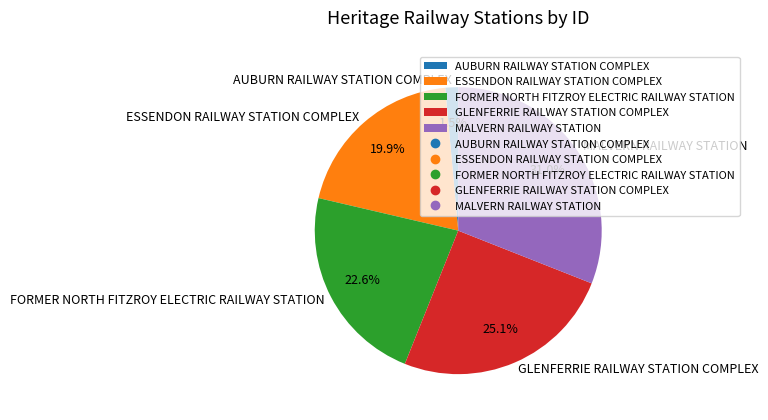

What percentage is NOT represented by GLENFERRIE RAILWAY STATION COMPLEX?

74.9%